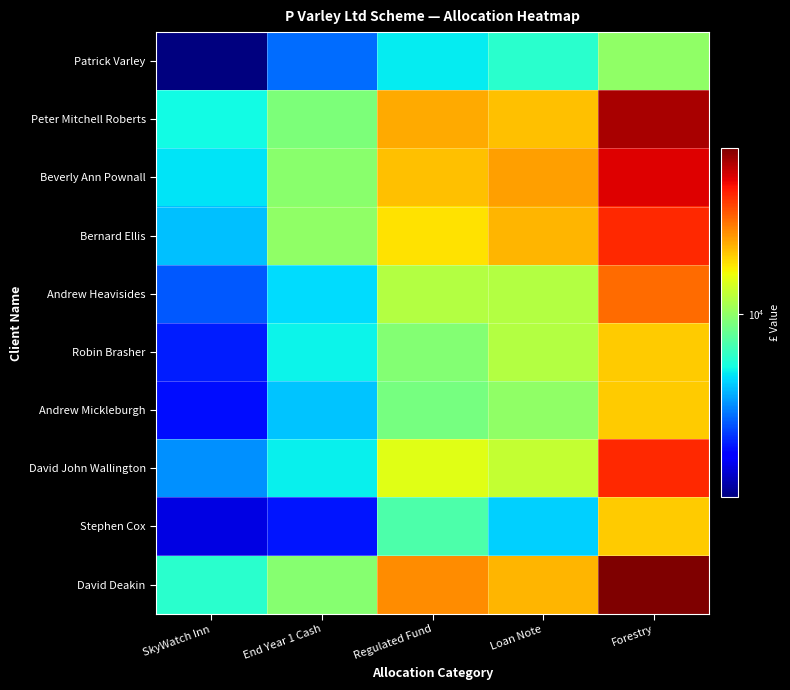

Reading left to right, list all the values displayed in this chart.

Patrick Varley: SkyWatch Inn=1162.5	End Year 1 Cash=3026.2	Regulated Fund=5000.0	Loan Note=6000.0	Forestry=10000.0
Peter Mitchell Roberts: SkyWatch Inn=5347.5	End Year 1 Cash=9127.1	Regulated Fund=23000.0	Loan Note=21000.0	Forestry=60000.0
Beverly Ann Pownall: SkyWatch Inn=4882.5	End Year 1 Cash=9767.0	Regulated Fund=21000.0	Loan Note=24000.0	Forestry=50000.0
Bernard Ellis: SkyWatch Inn=4185.0	End Year 1 Cash=10081.9	Regulated Fund=18000.0	Loan Note=22000.0	Forestry=40000.0
Andrew Heavisides: SkyWatch Inn=2790.0	End Year 1 Cash=4731.6	Regulated Fund=12000.0	Loan Note=12000.0	Forestry=30000.0
Robin Brasher: SkyWatch Inn=2185.5	End Year 1 Cash=5176.5	Regulated Fund=9400.0	Loan Note=12000.0	Forestry=20000.0
Andrew Mickleburgh: SkyWatch Inn=2046.0	End Year 1 Cash=4311.4	Regulated Fund=8800.0	Loan Note=10000.0	Forestry=20000.0
David John Wallington: SkyWatch Inn=3487.5	End Year 1 Cash=5086.8	Regulated Fund=15000.0	Loan Note=13000.0	Forestry=40000.0
Stephen Cox: SkyWatch Inn=1674.0	End Year 1 Cash=2116.4	Regulated Fund=7200.0	Loan Note=4500.0	Forestry=20000.0
David Deakin: SkyWatch Inn=6045.0	End Year 1 Cash=9482.3	Regulated Fund=26000.0	Loan Note=22000.0	Forestry=70000.0